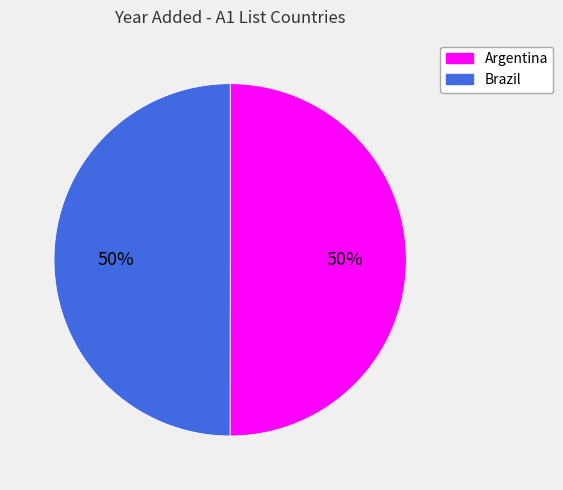

Count the number of slices in the pie.

2